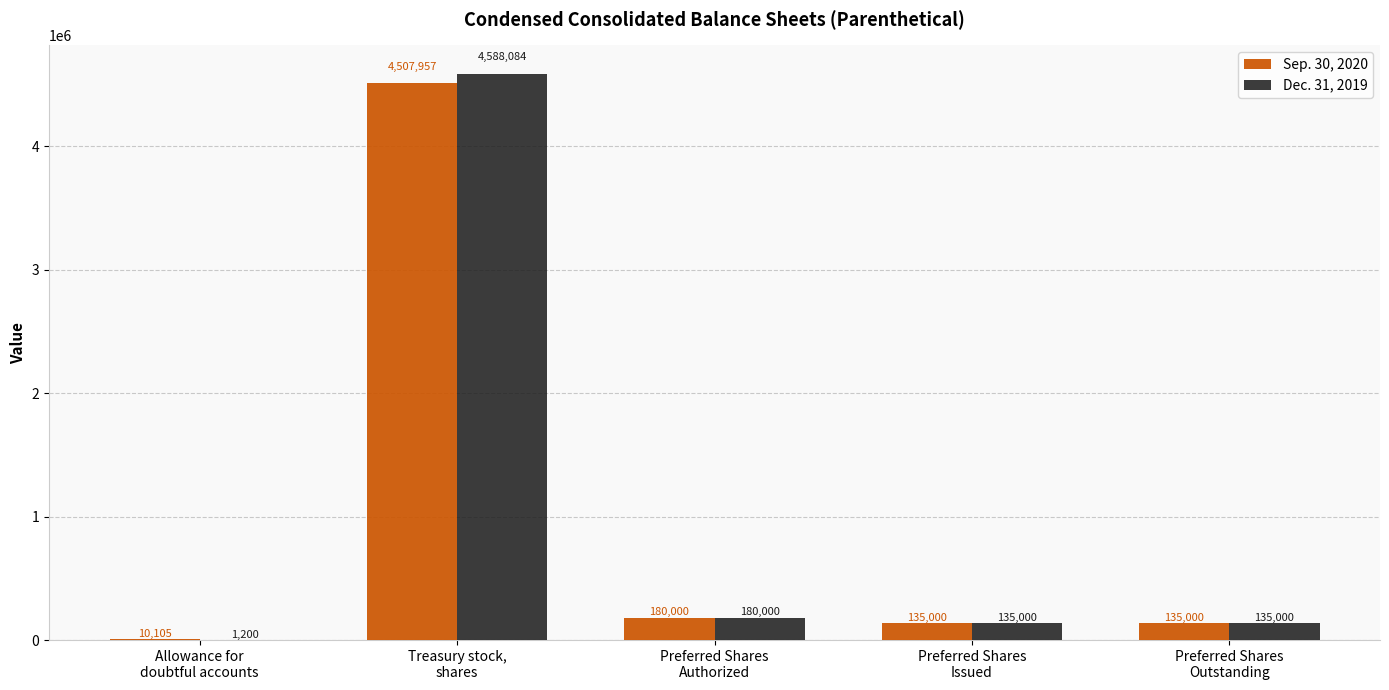

What is the highest value of the Sep. 30, 2020 series?

4507957